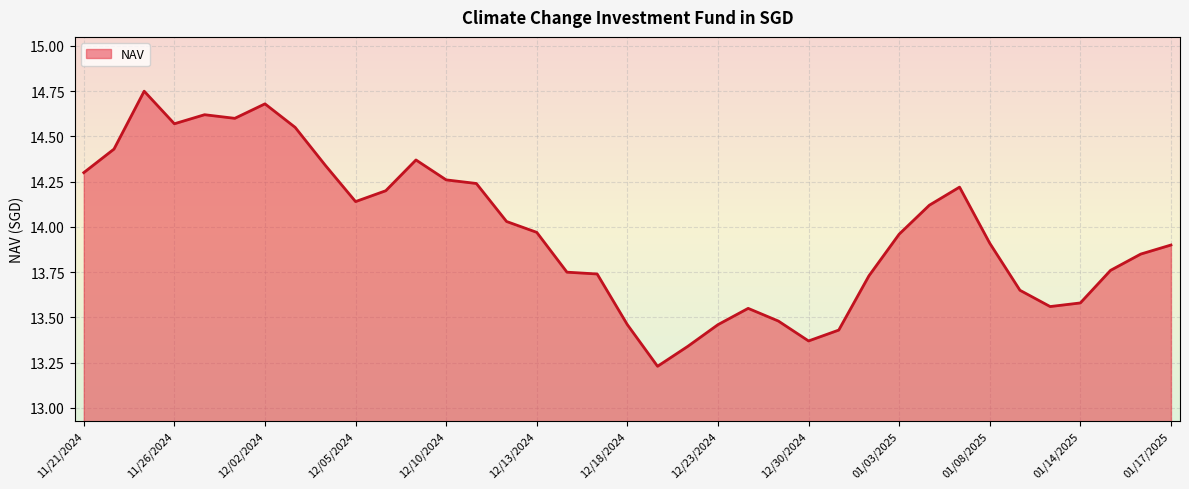

What is the difference between the maximum and minimum values?

1.5